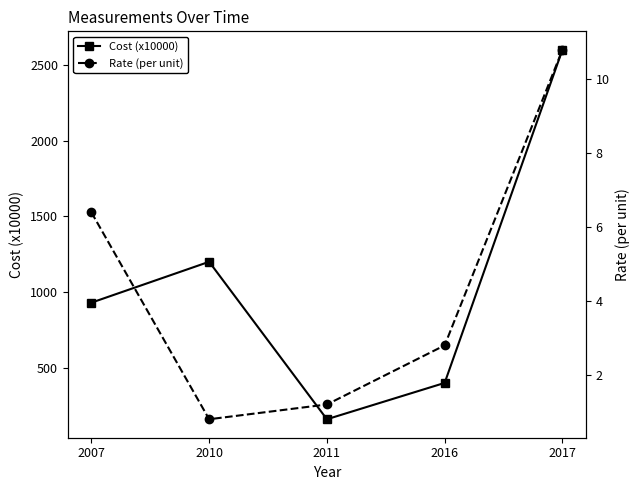

Does the chart display data point markers on the line(s)?

Yes